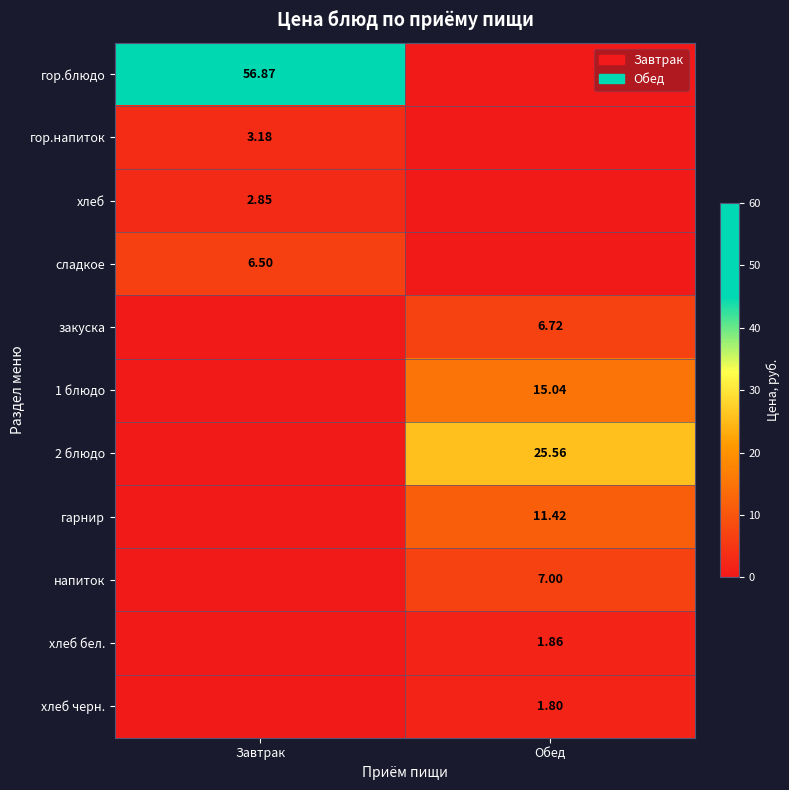

Rank the series by their maximum value, from highest to lowest.

гор.блюдо, 2 блюдо, 1 блюдо, гарнир, напиток, закуска, сладкое, гор.напиток, хлеб, хлеб бел., хлеб черн.